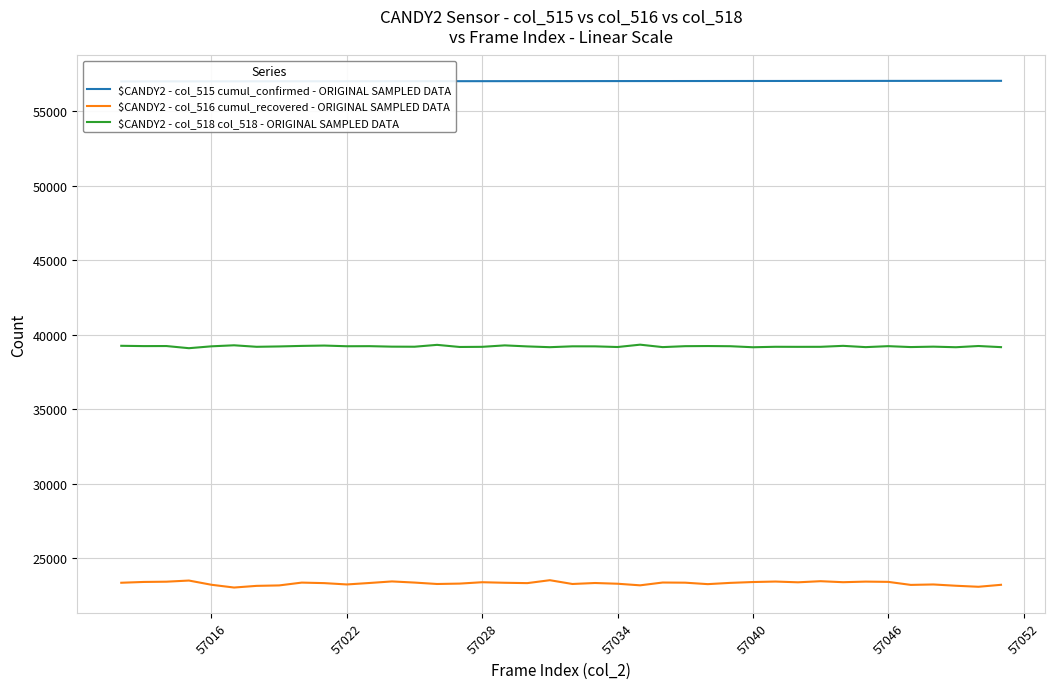

What is the maximum value for $CANDY2 - col_516 cumul_recovered - ORIGINAL SAMPLED DATA?

23531